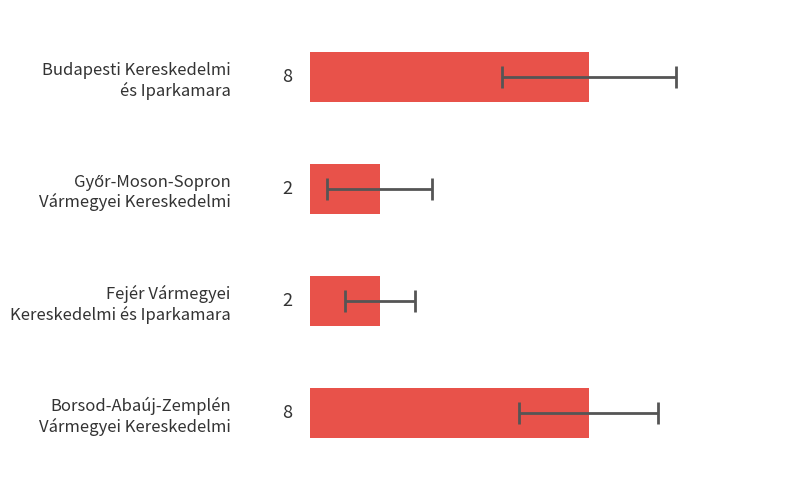

The value at Budapesti Kereskedelmi és Iparkamara is 8. True or false?

True